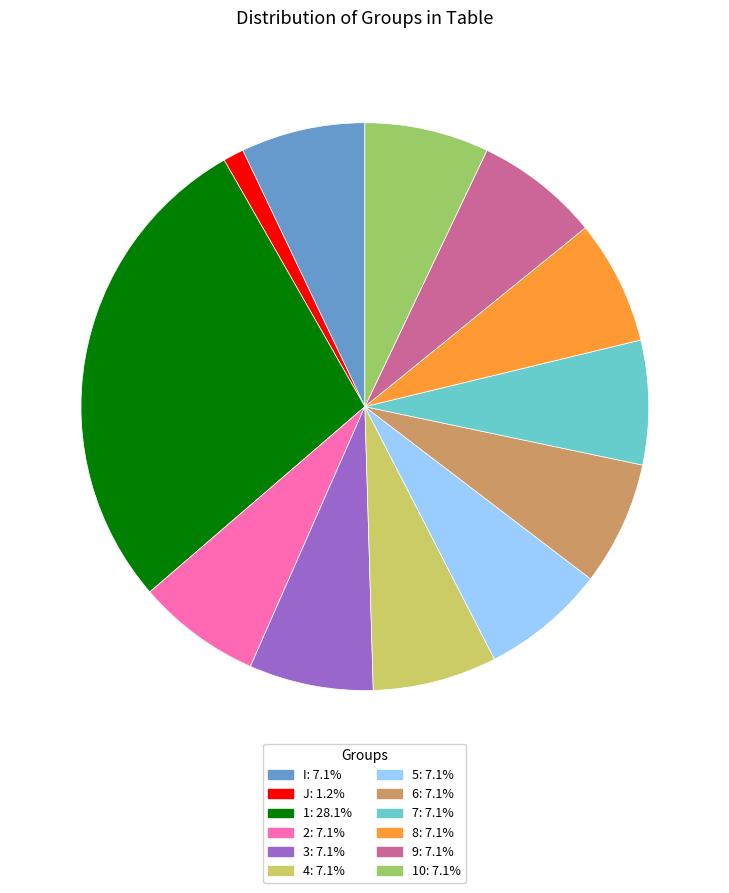

Does any single category account for the majority?

No